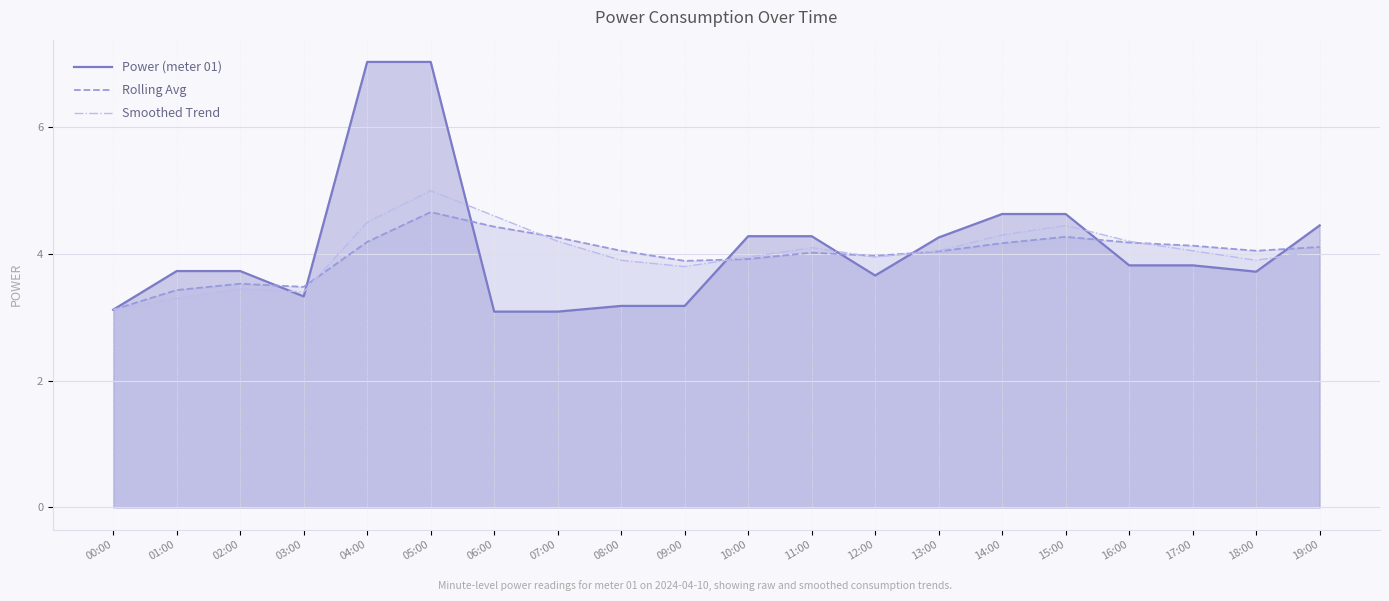

What is the difference between the maximum and second lowest values in the Smoothed Trend series?

1.7